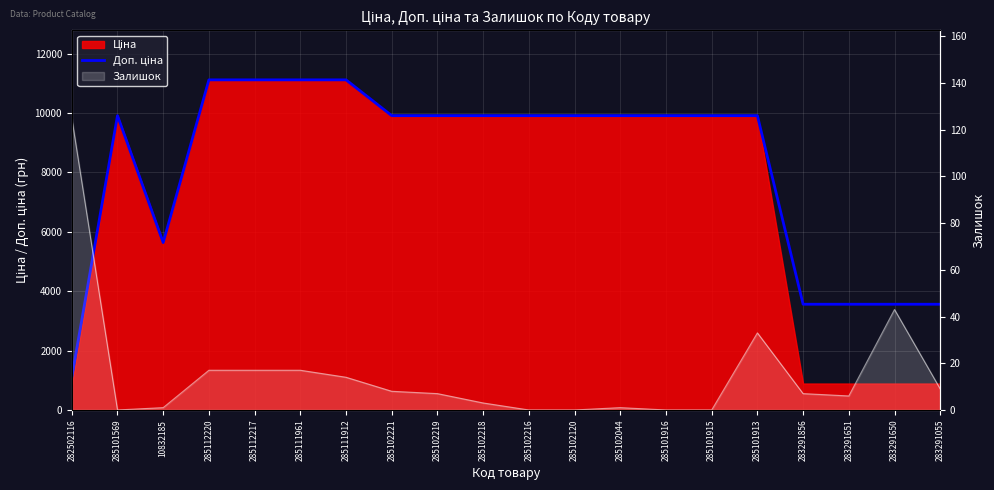

How many points are higher than both their immediate neighbors (excluding endpoints)?

1